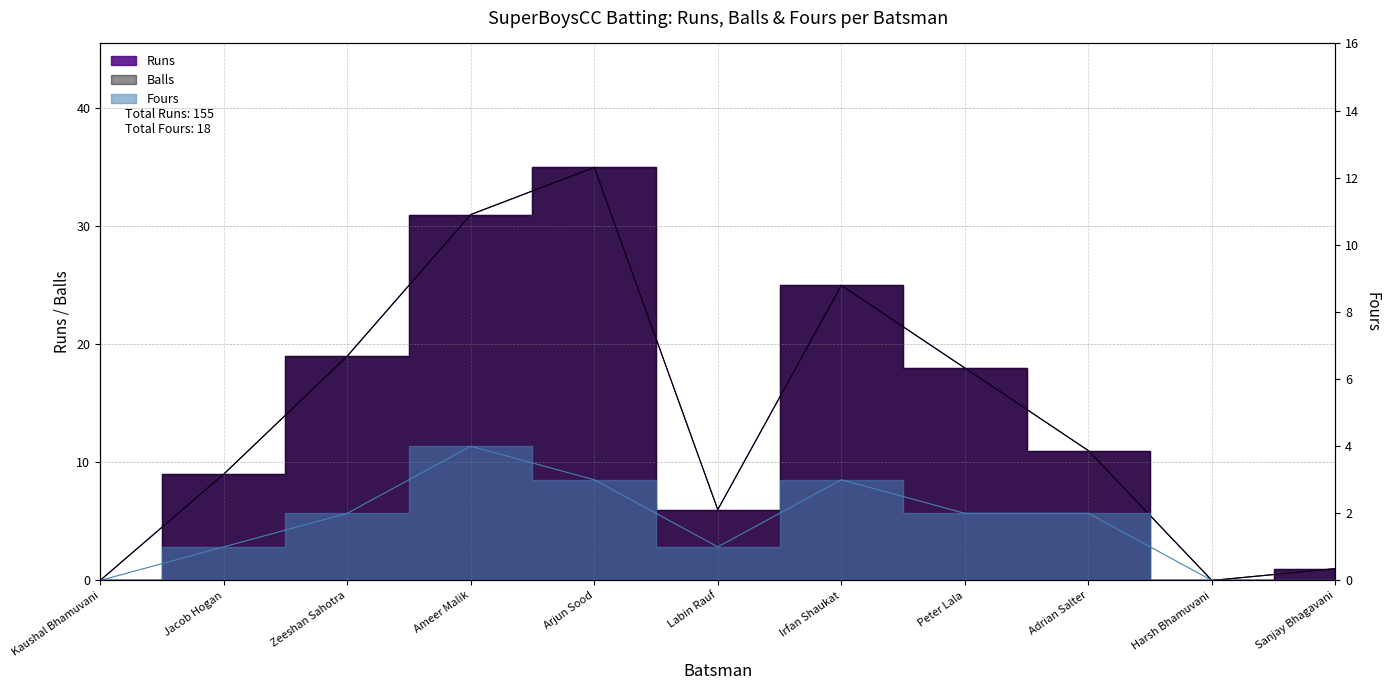

True or false: Balls has a value of 23 at Kaushal Bhamuvani.

False